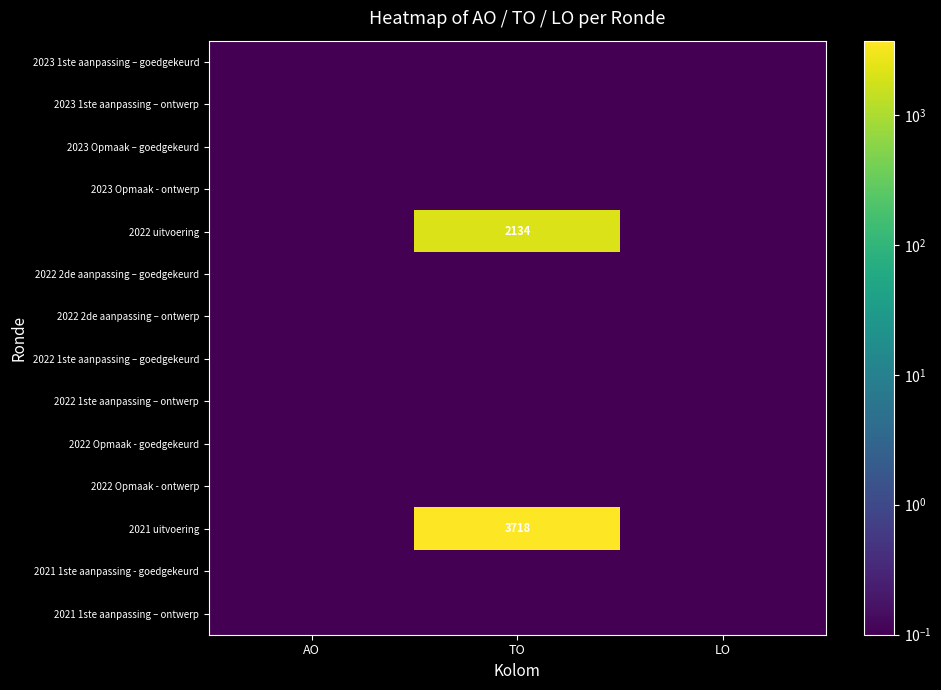

The value of 2022 uitvoering at TO is 3565.5. True or false?

False